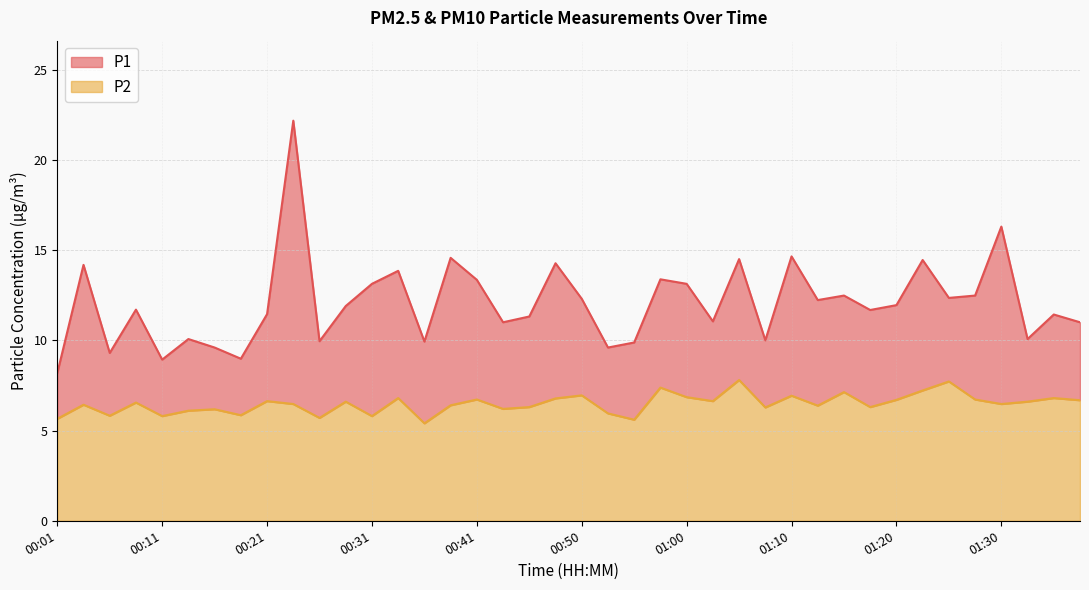

What position from the left is 00:13?

6